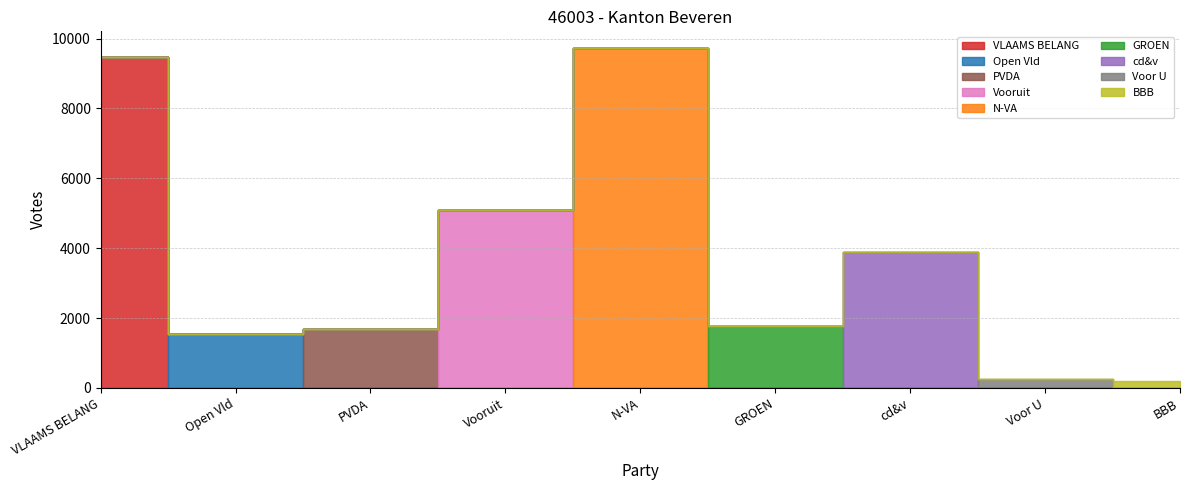

How many lines are shown in the chart?

1